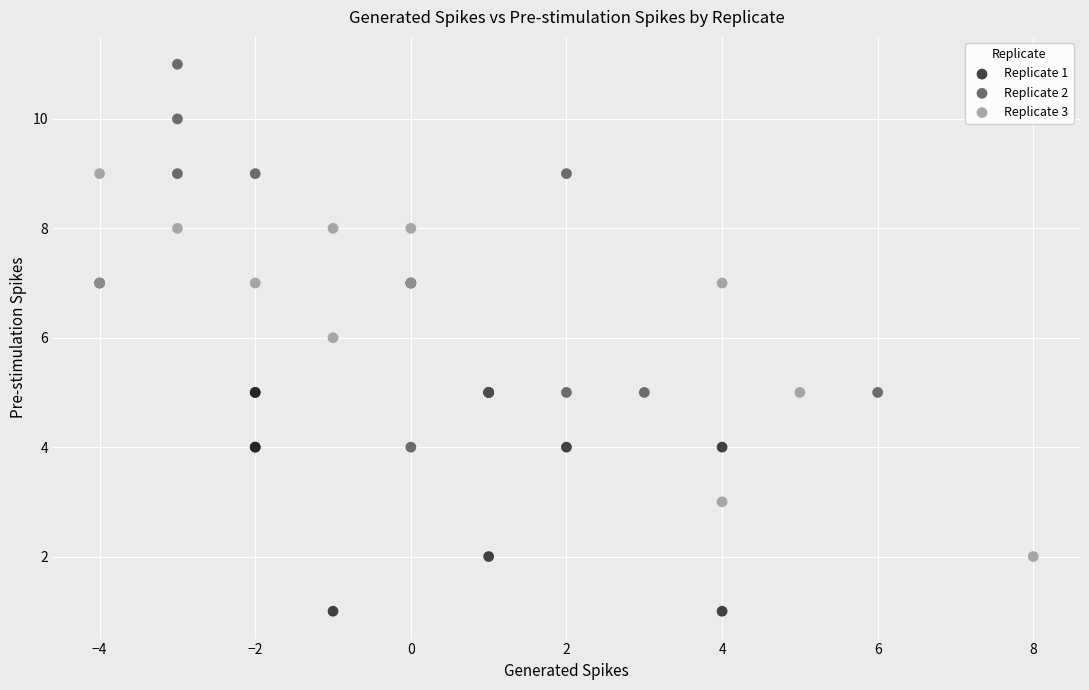

Which series reaches the minimum Y coordinate?

Replicate 1